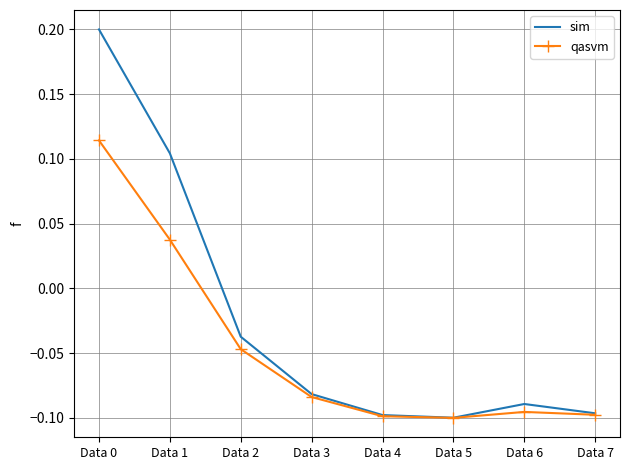

Is it true that sim equals -0.1 at Data 3?

True